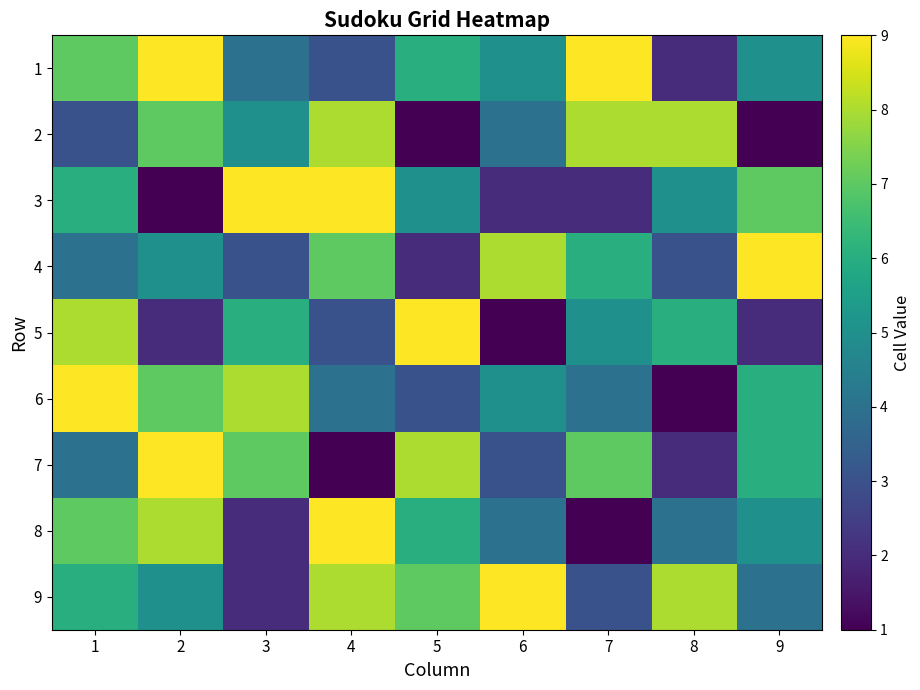

List the series in order of their peak value, highest first.

1, 3, 4, 5, 6, 7, 8, 9, 2